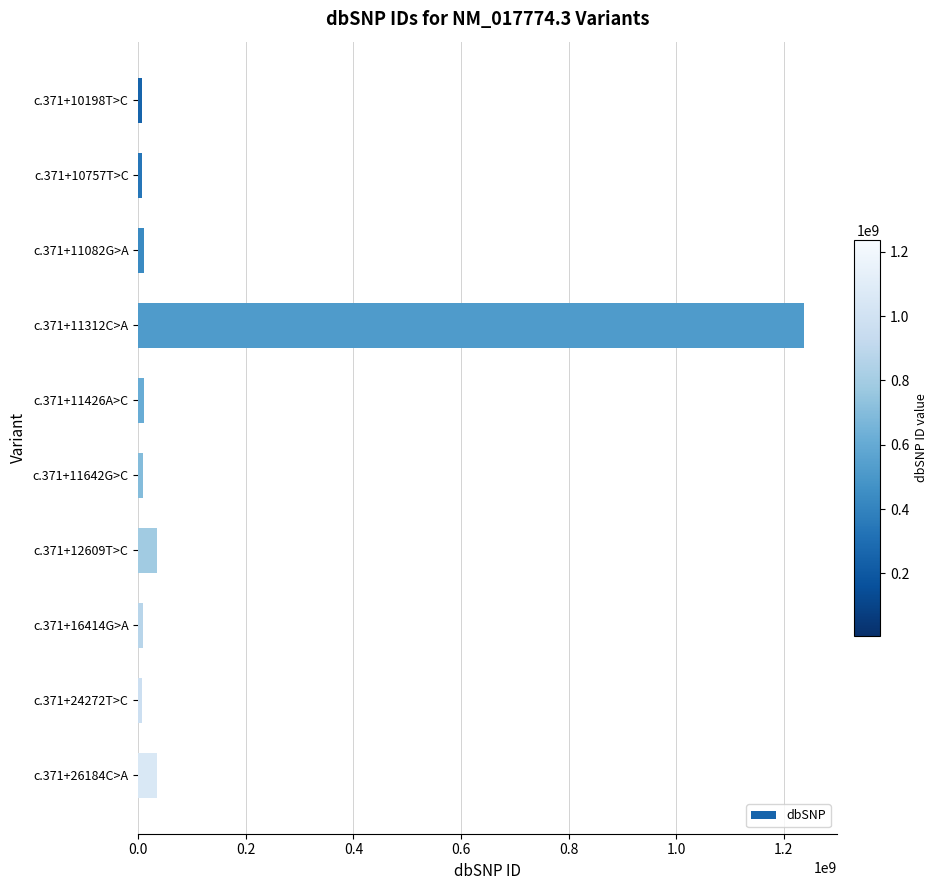

What is the sum of all values?

1365658925